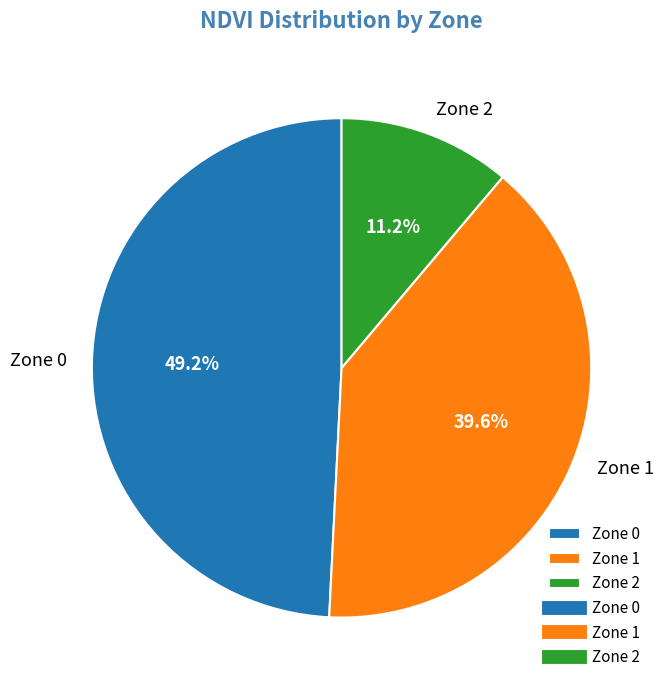

Which has a higher value, Zone 2 or Zone 0?

Zone 0